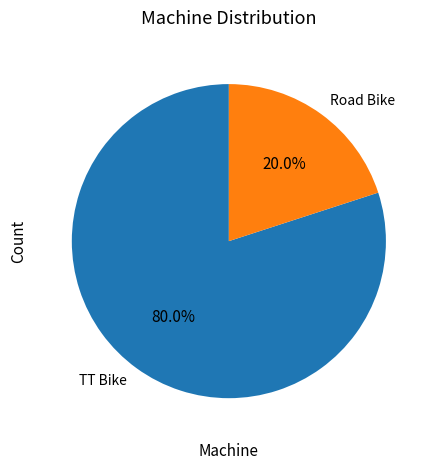

To the nearest percent, what portion does TT Bike represent?

80%